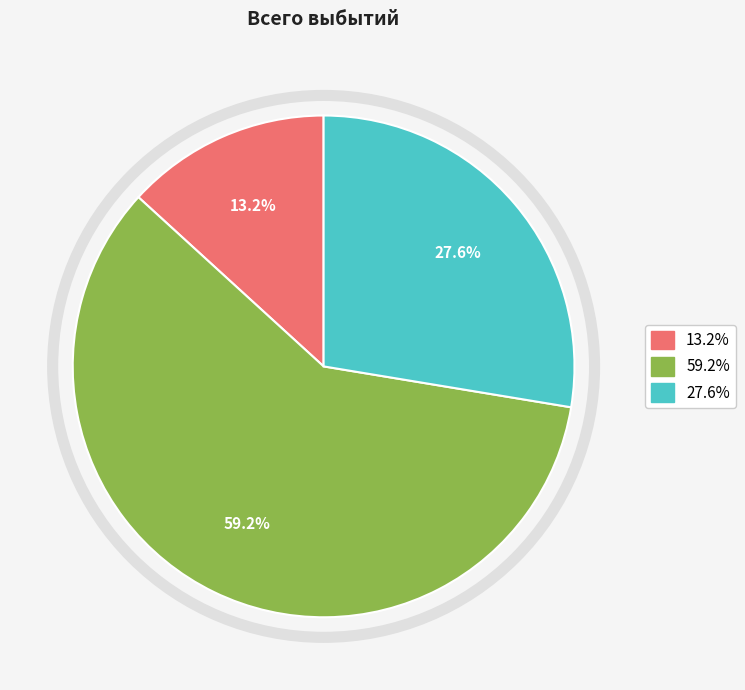

Is there any slice that represents more than half of the pie?

Yes